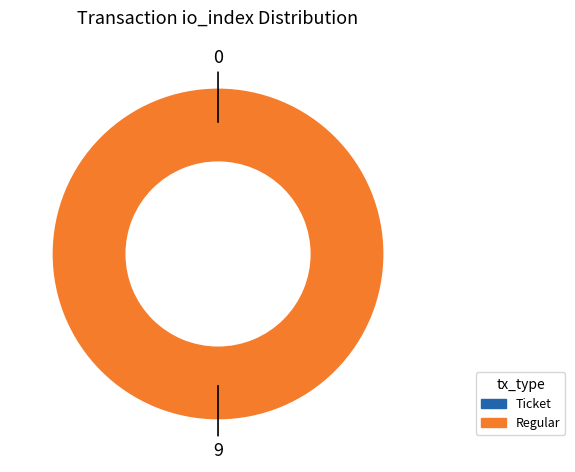

Between tx_type: Regular (io_index=9) and tx_type: Ticket (io_index=0), which is larger?

tx_type: Regular (io_index=9)